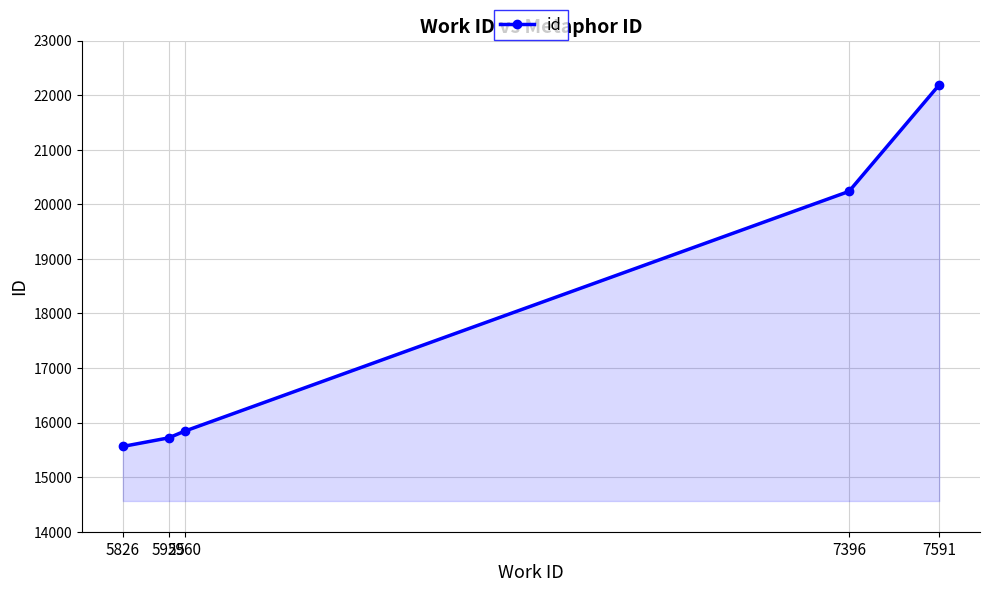

True or false: there are more than 0 points higher than both neighbors.

False